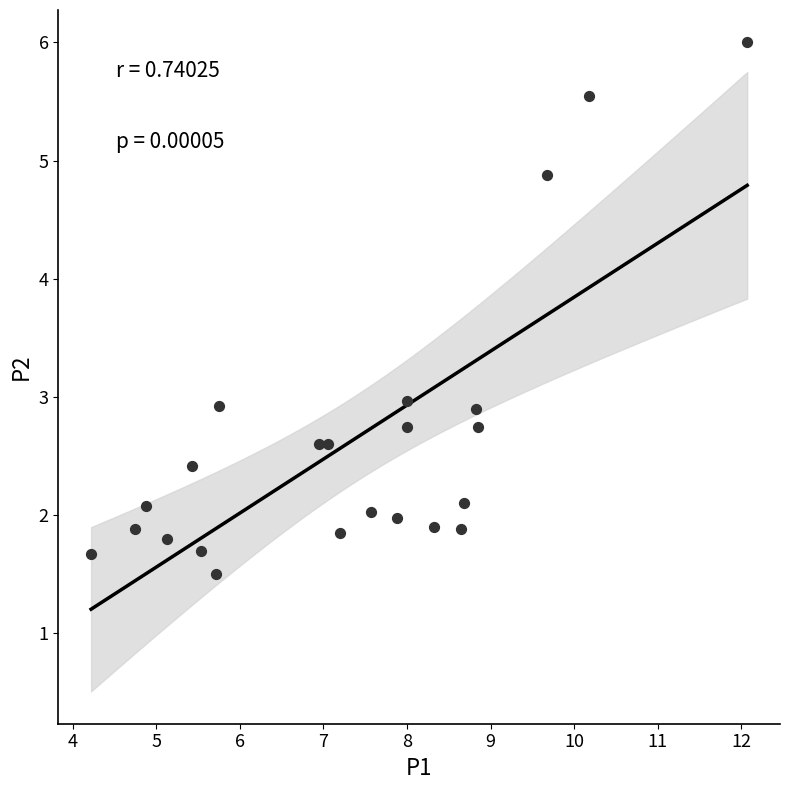

What is the range of Y values (max minus min)?

4.5